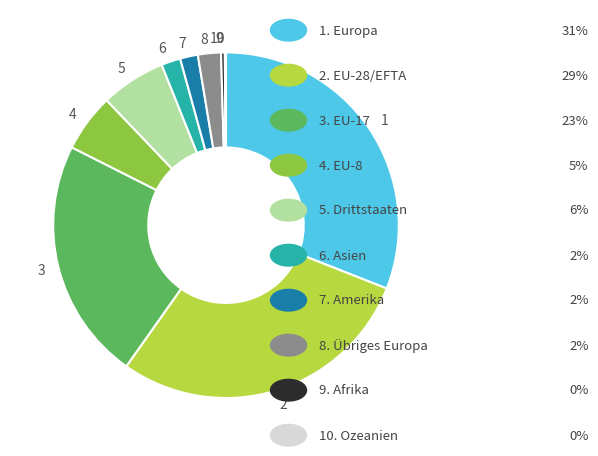

Approximately how many times larger is the value at 1 compared to 4?

5.7